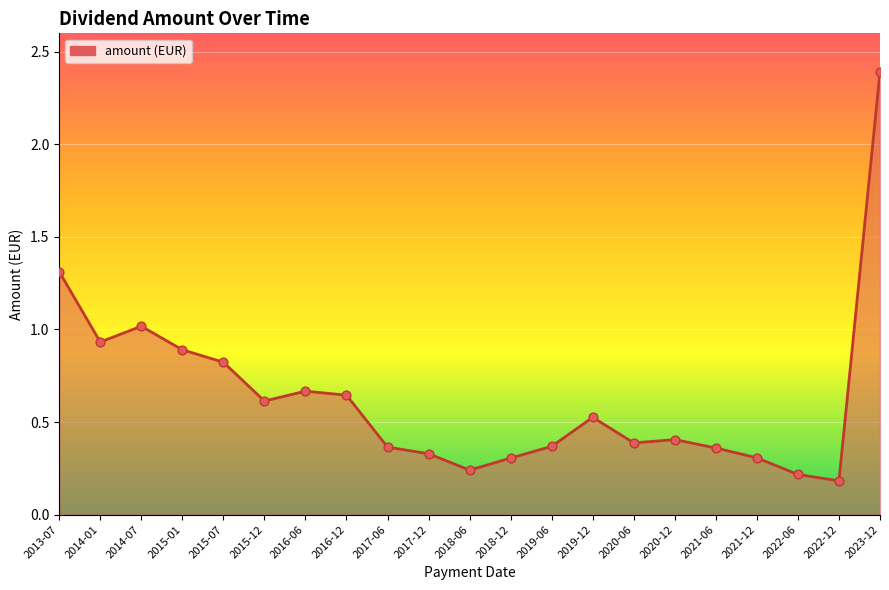

Between 2015-12 and 2017-12, which is larger?

2015-12